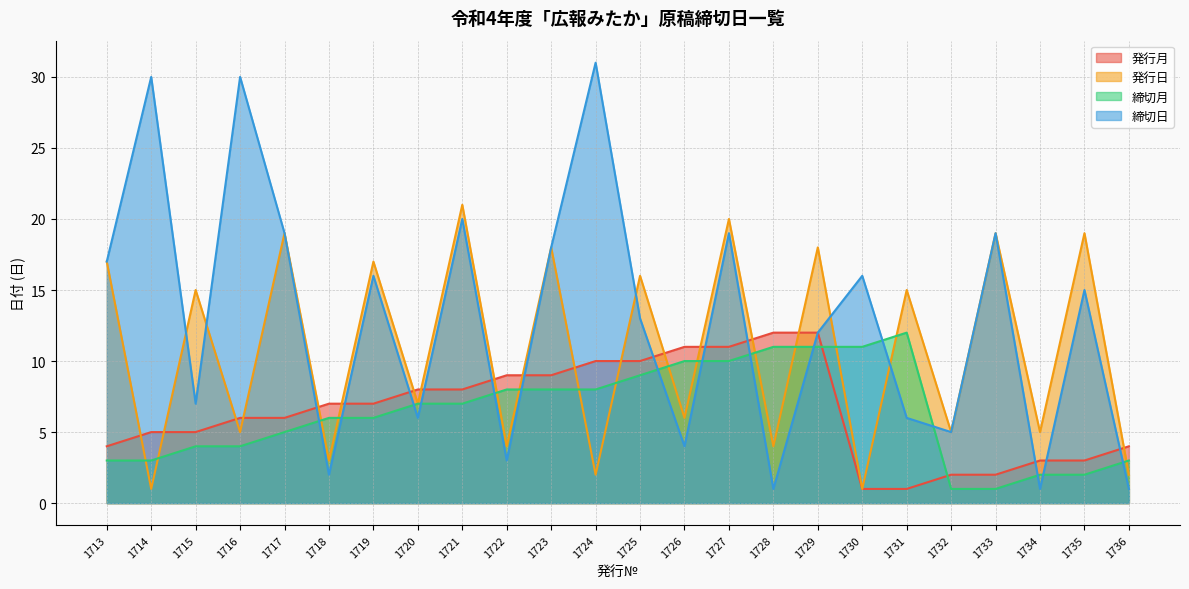

After their last crossing, which series has the higher values: 締切月 or 締切日?

締切月